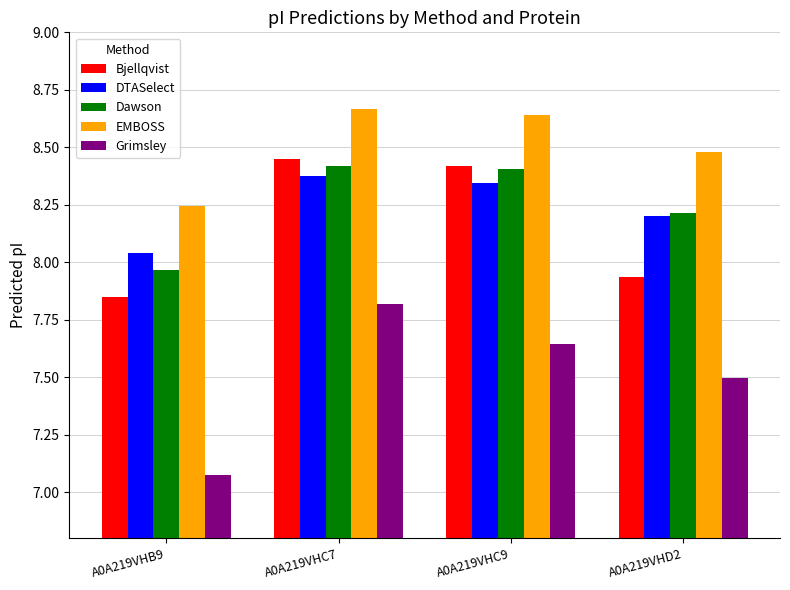

The Grimsley series shows 7.5 at A0A219VHD2. True or false?

True